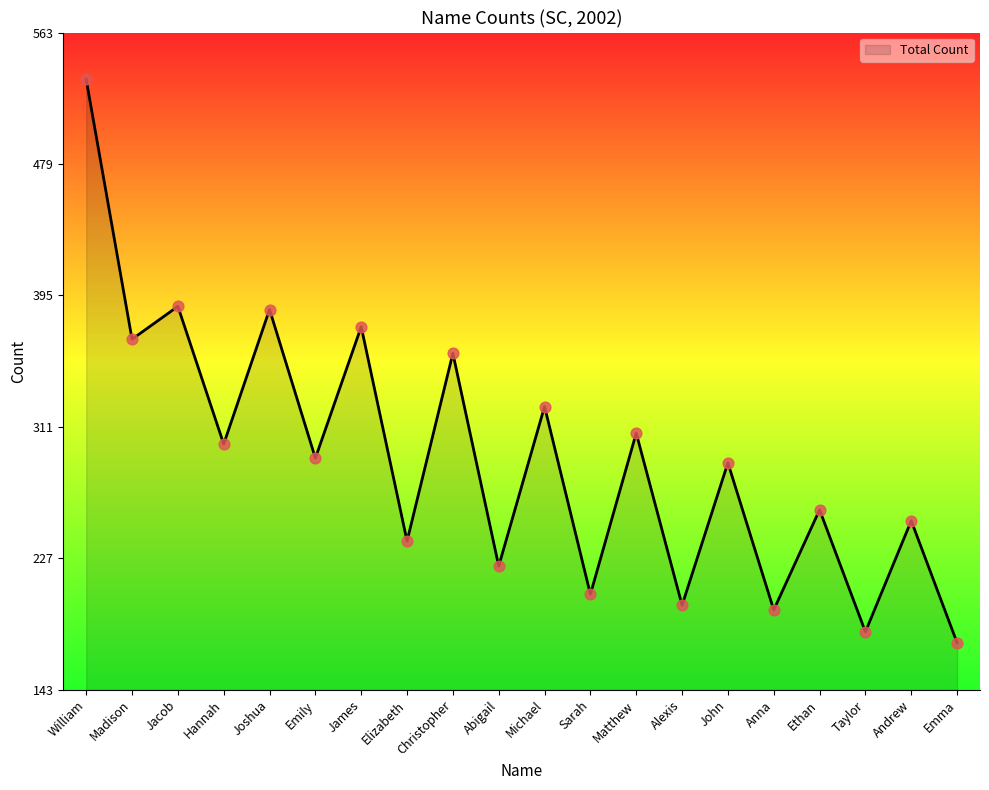

Approximately how many times larger is the value at Christopher compared to Madison?

1.0